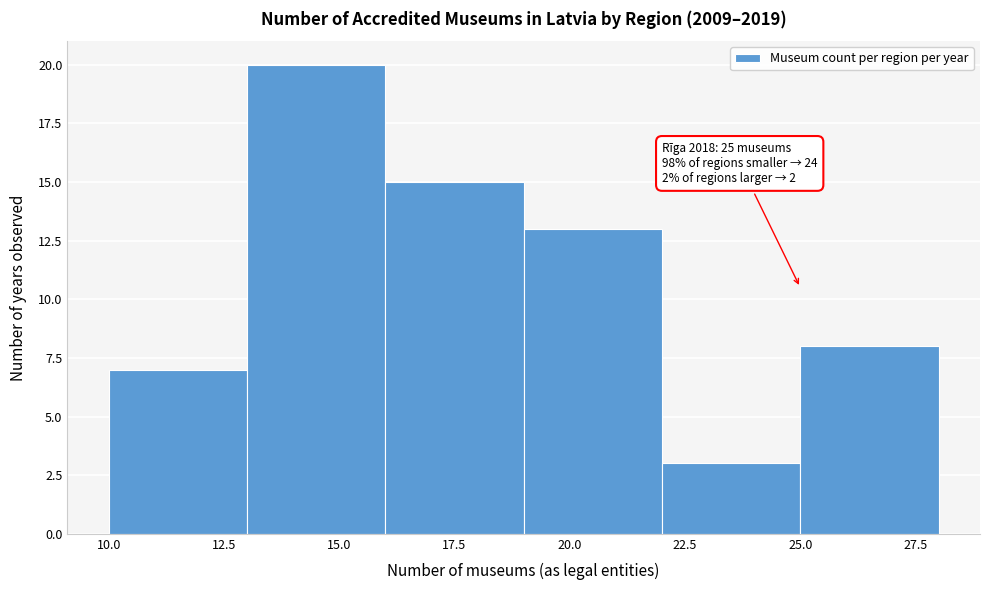

Which range on the x-axis has the tallest bar?

13 to 16